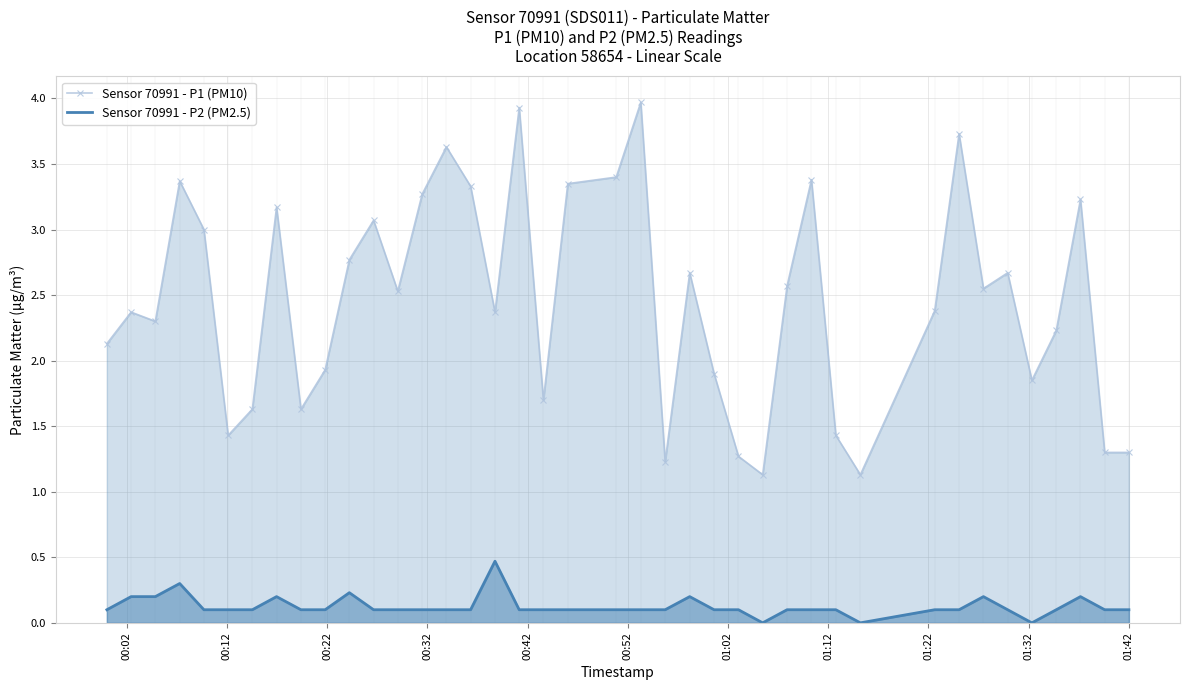

How many lines are shown in the chart?

2